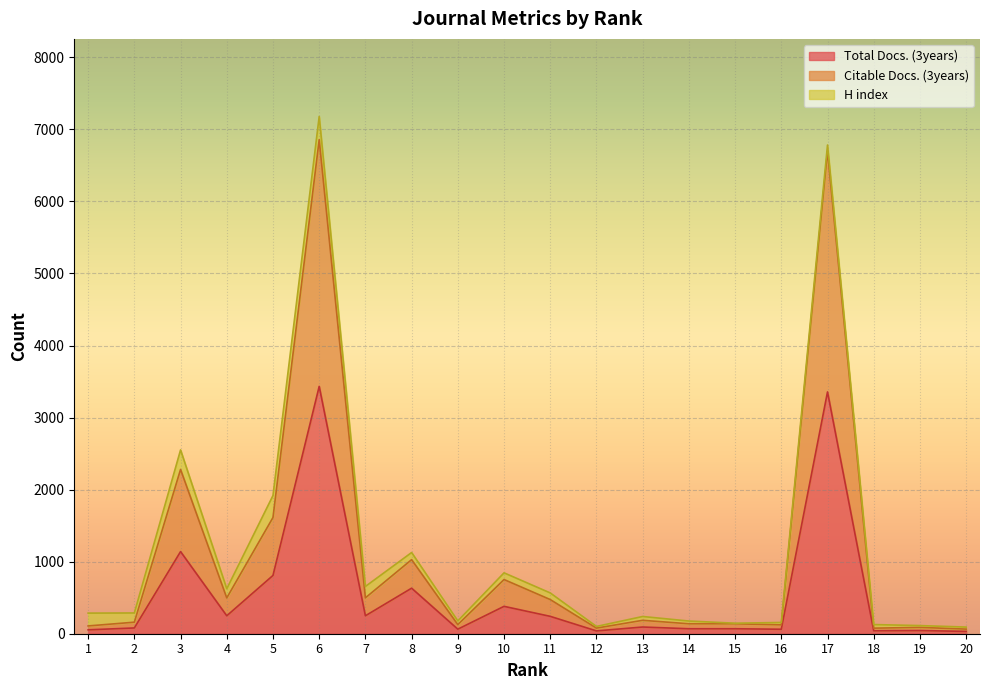

The Total Docs. (3years) series shows 80 at 2. True or false?

True